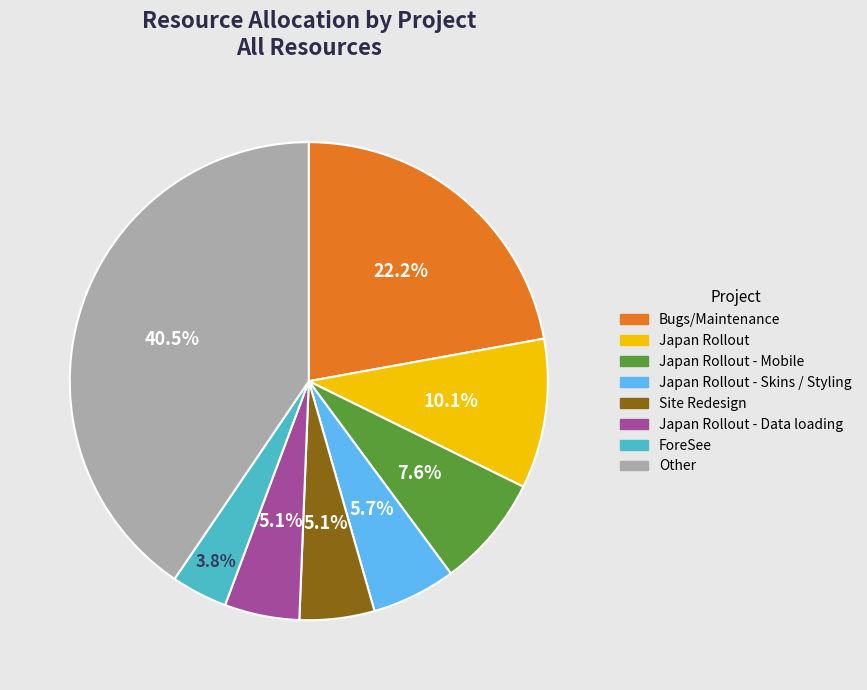

Does any single category account for the majority?

No